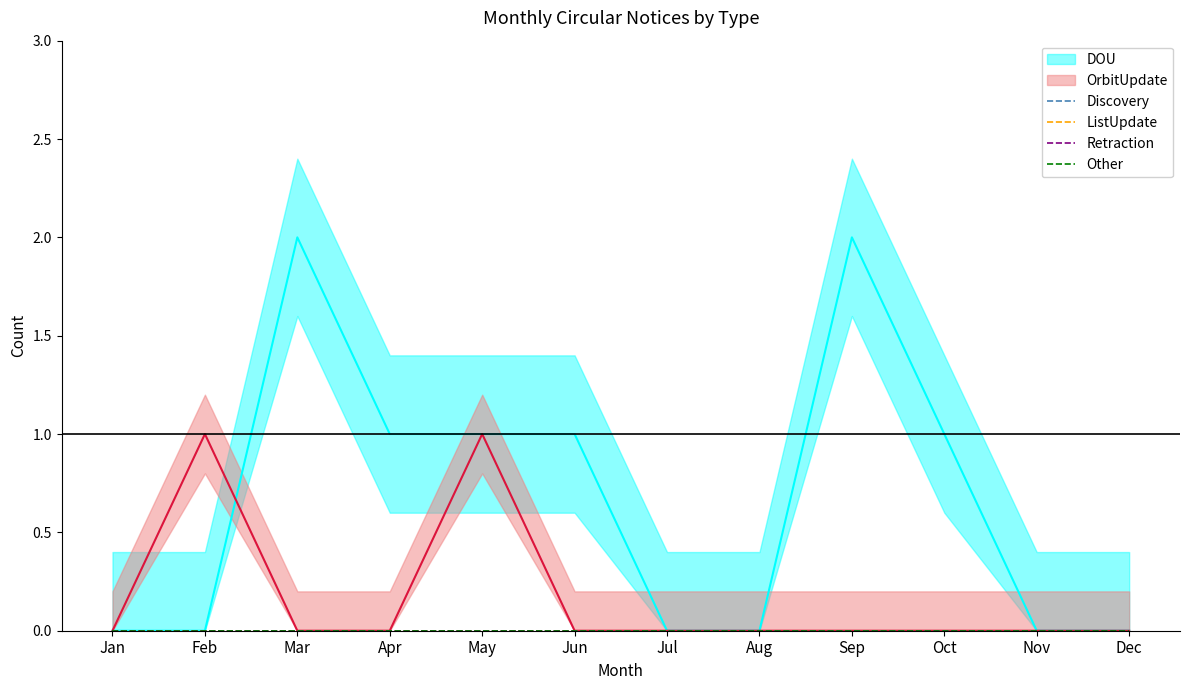

Rank the categories by Other value from lowest to highest.

Jan, Feb, Mar, Apr, May, Jun, Jul, Aug, Sep, Oct, Nov, Dec